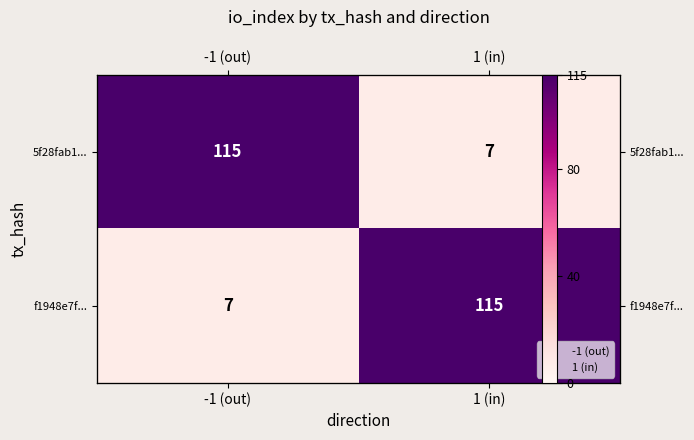

At how many categories does at least one series exceed 89?

2